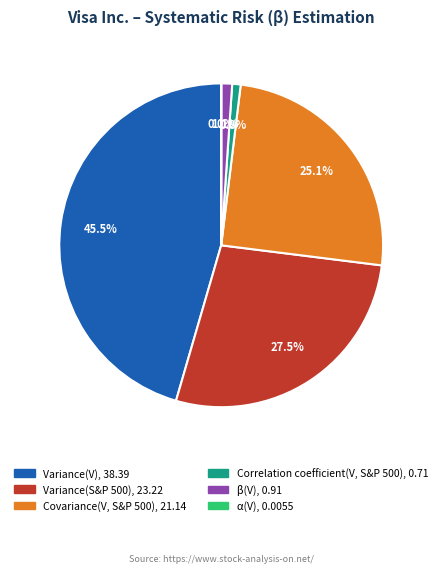

Do Variance(S&P 500) and Correlation coefficient(V, S&P 500) together represent more than half of the pie?

No